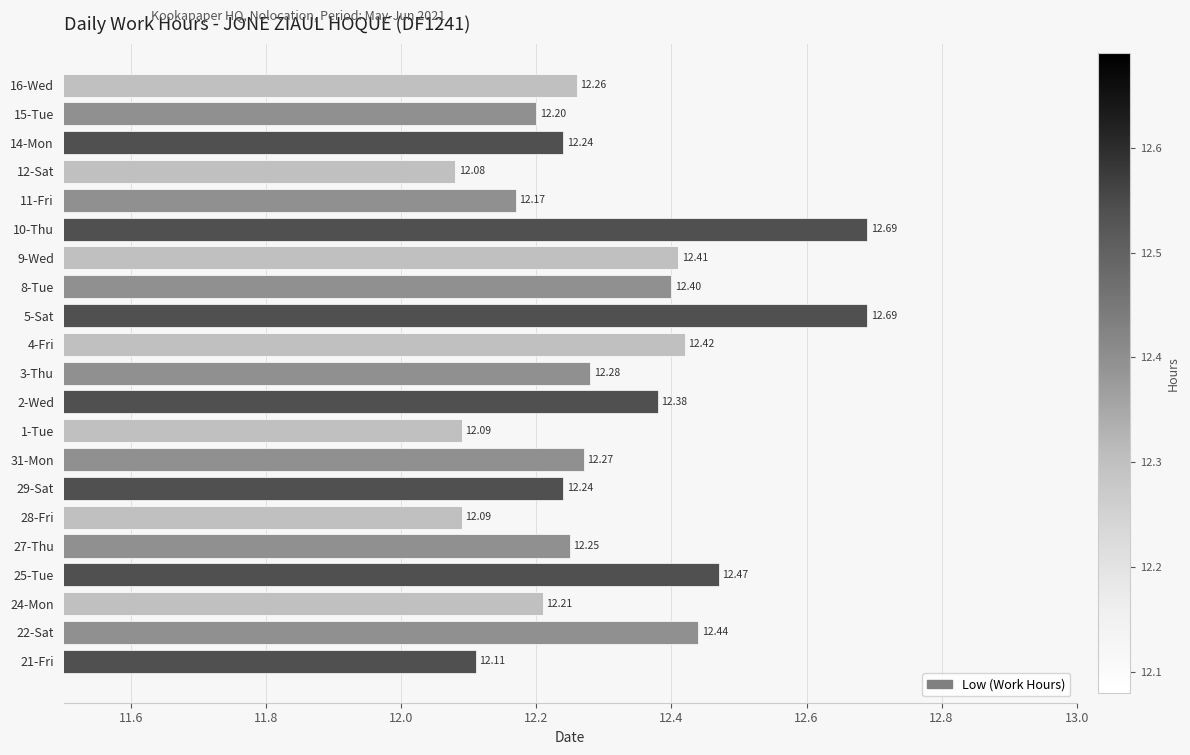

What is the difference between the values at 1-Tue and 10-Thu?

0.6